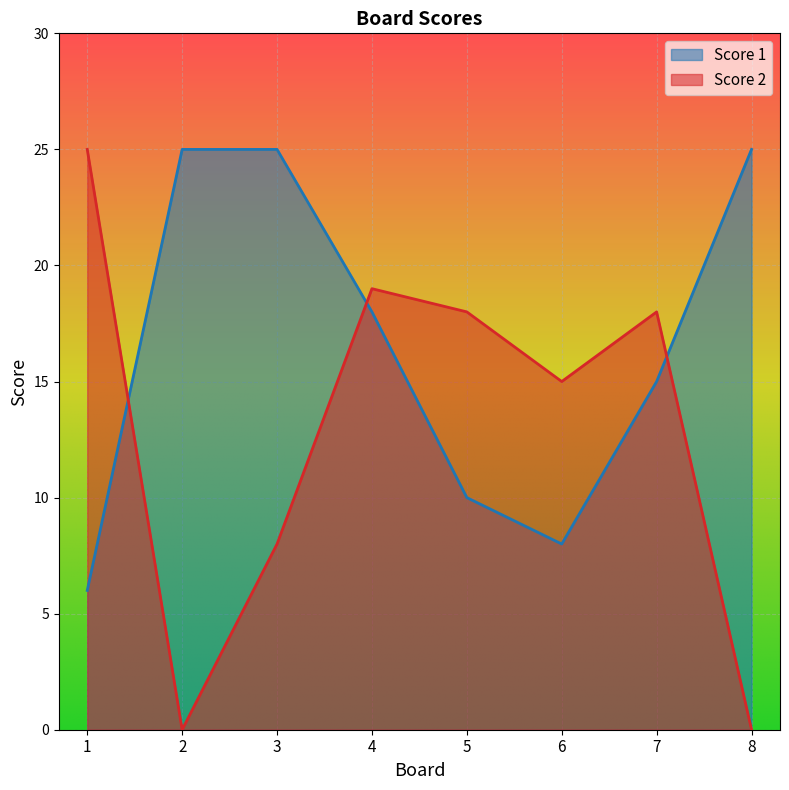

List the series in order of their overall mean, highest first.

Score 1, Score 2